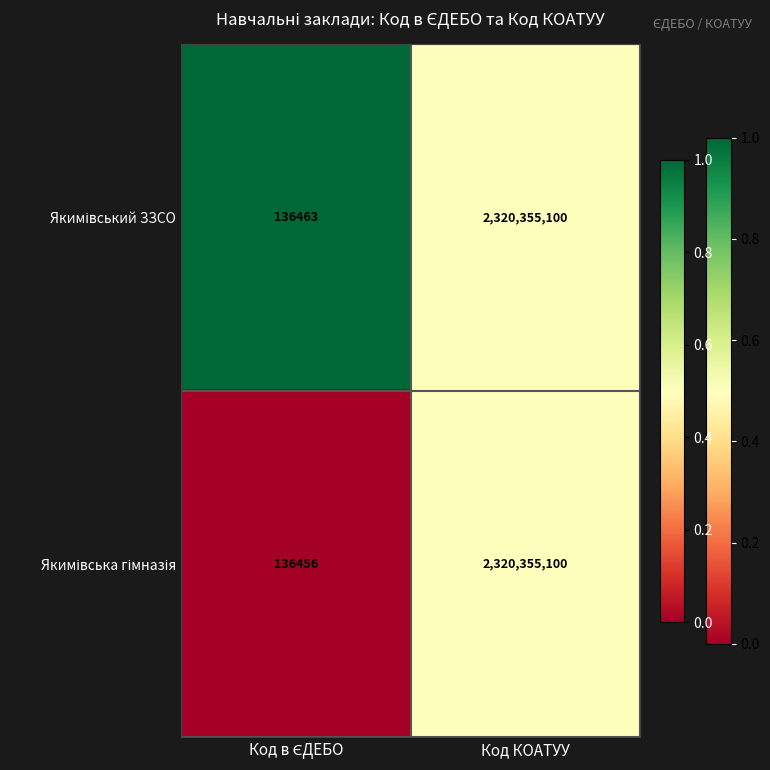

Which category has the highest value across all series?

Код КОАТУУ